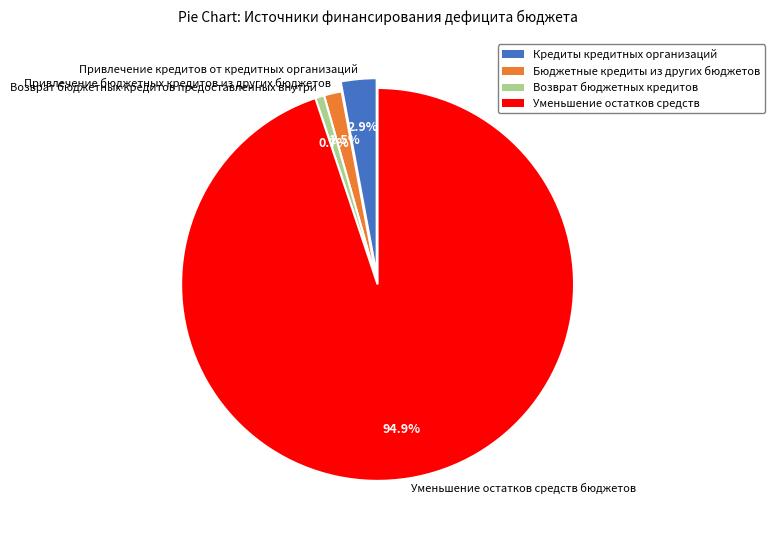

How many slices are in this pie chart?

4